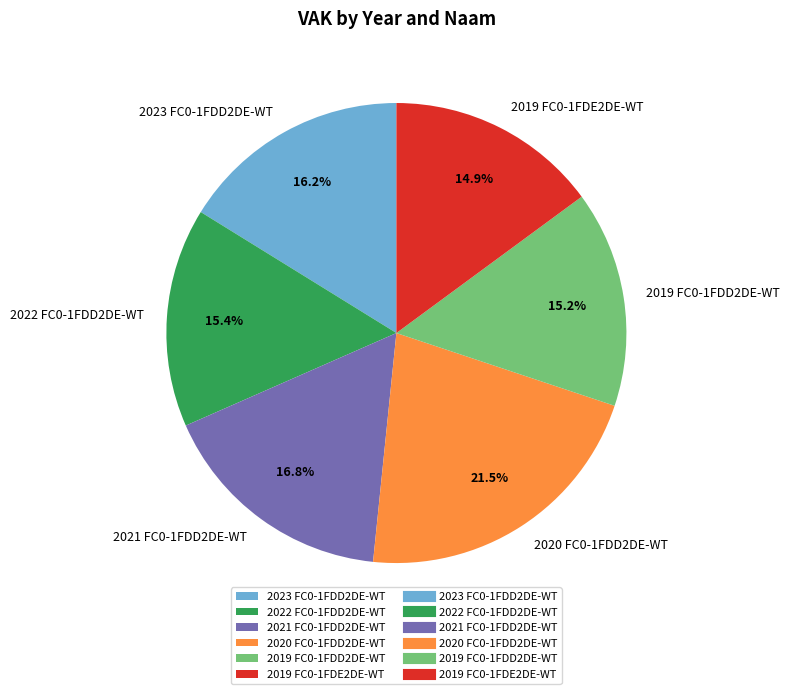

Is there a majority slice in this chart?

No